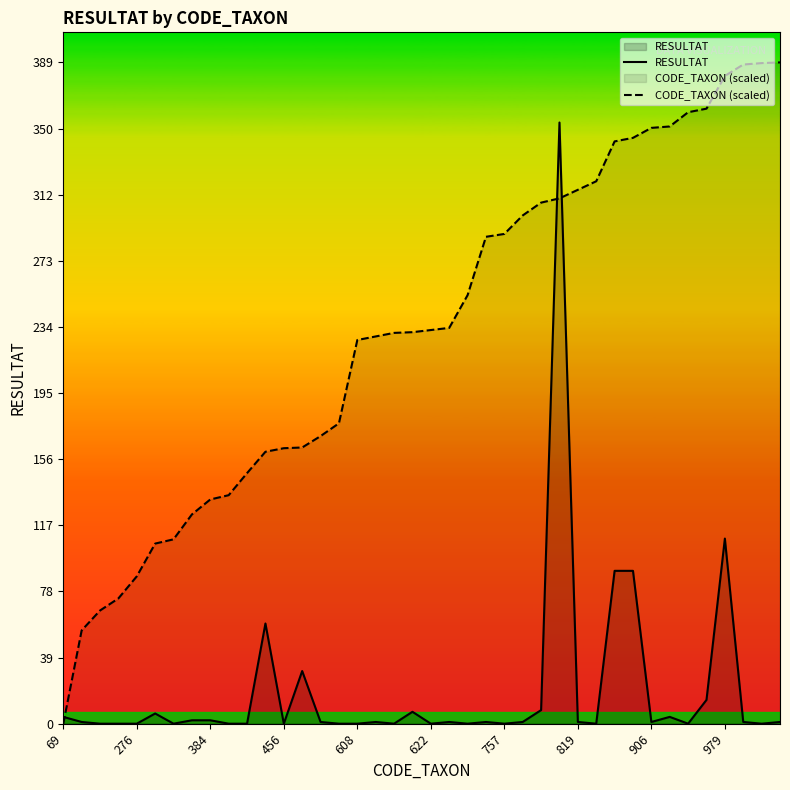

What is the spread (max minus min) of values at 18?

230.1